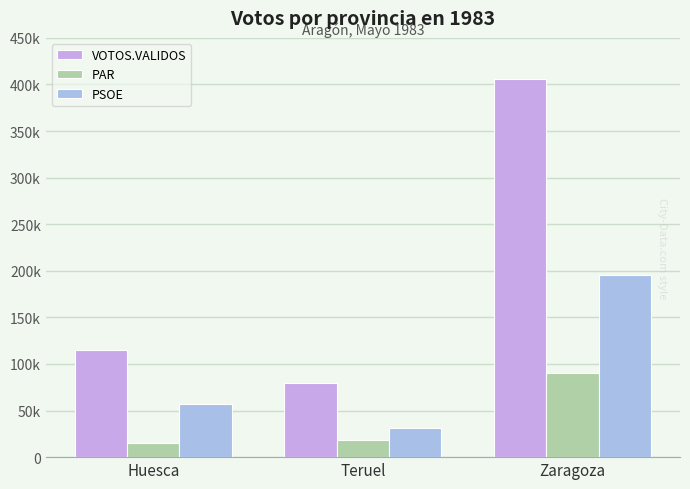

What are all the series names shown in the legend?

VOTOS.VALIDOS, PAR, PSOE